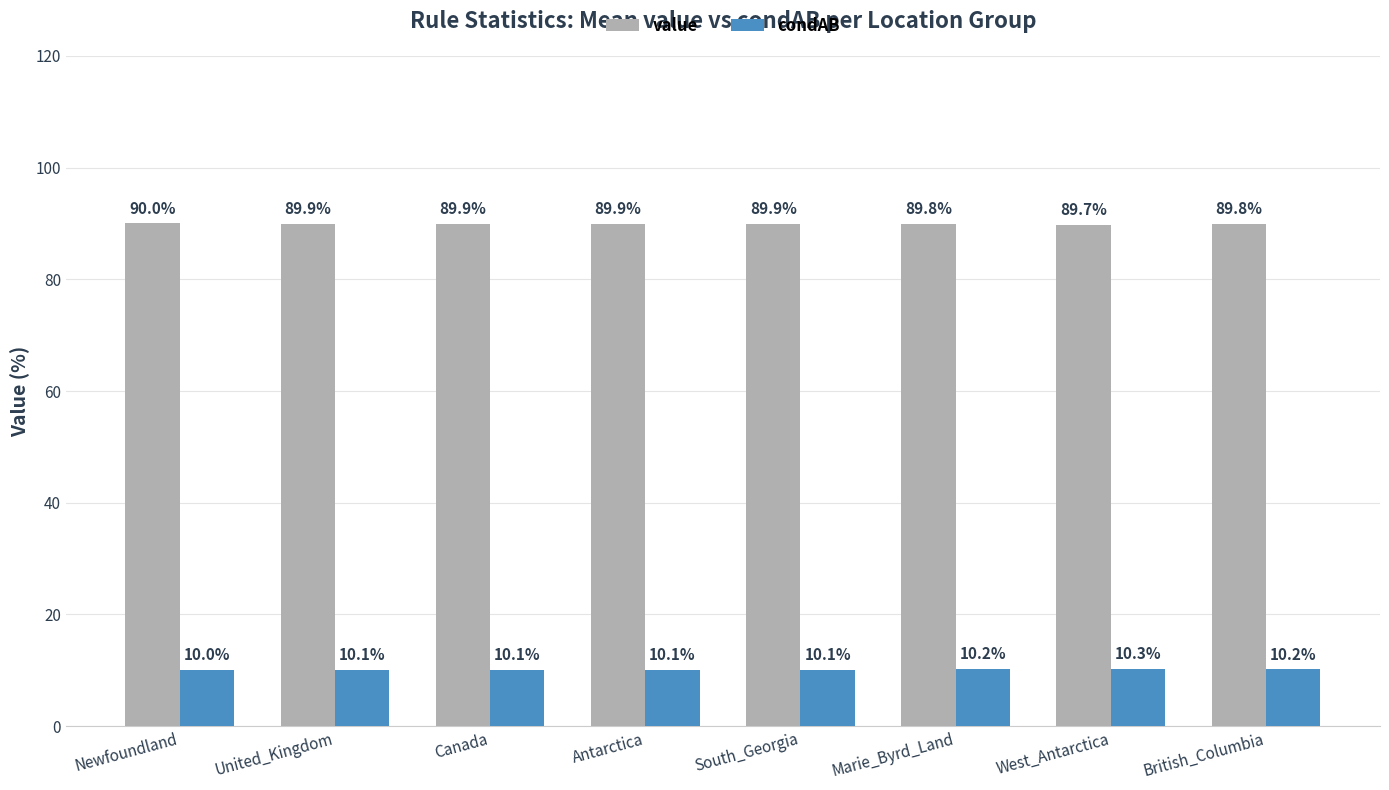

What are all the series names shown in the legend?

value, condAB